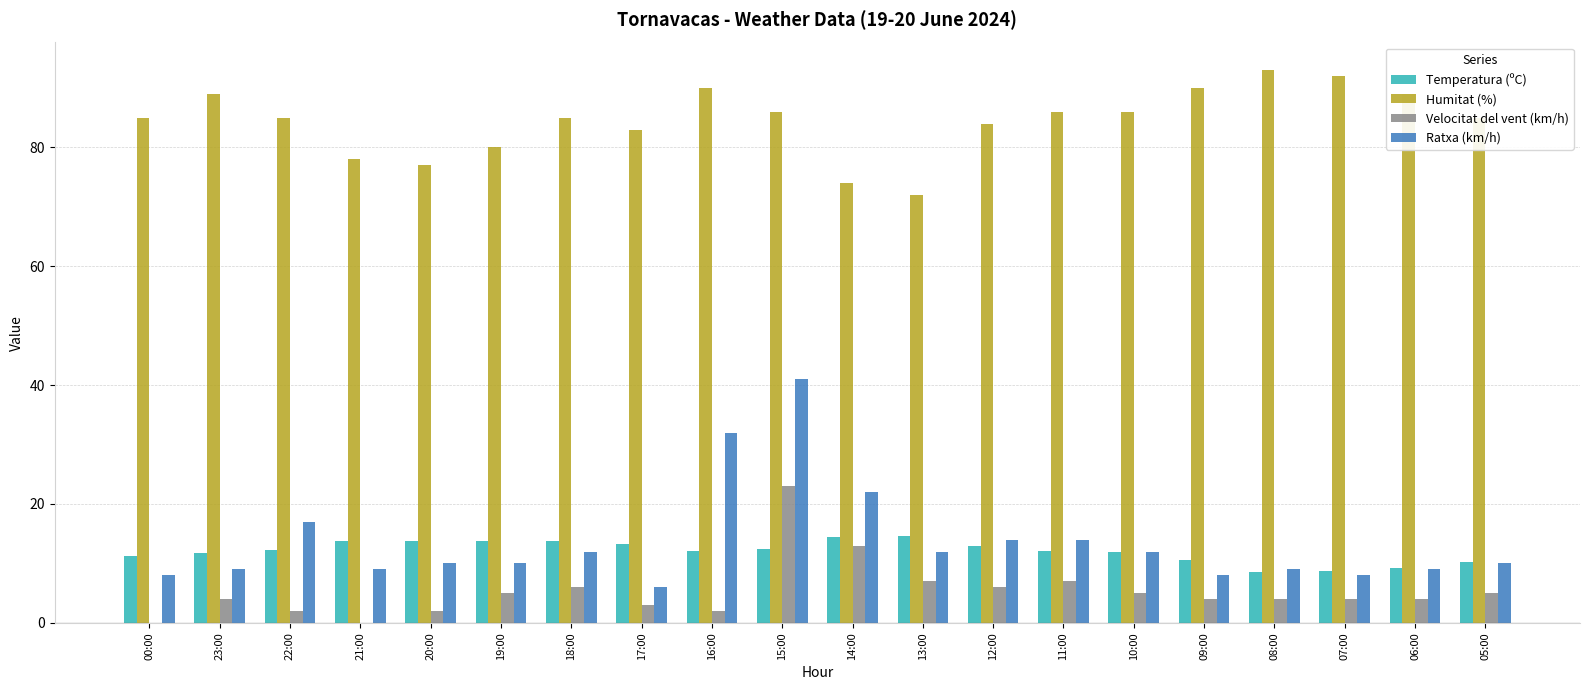

What is the sum of the Humitat (%) values at 00:00 and 08:00?

178.0